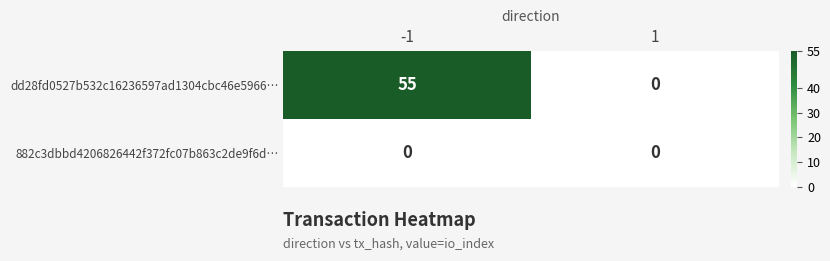

What is the difference between the dd28fd0527b532c16236597ad1304cbc46e5966… values at -1 and 1?

55